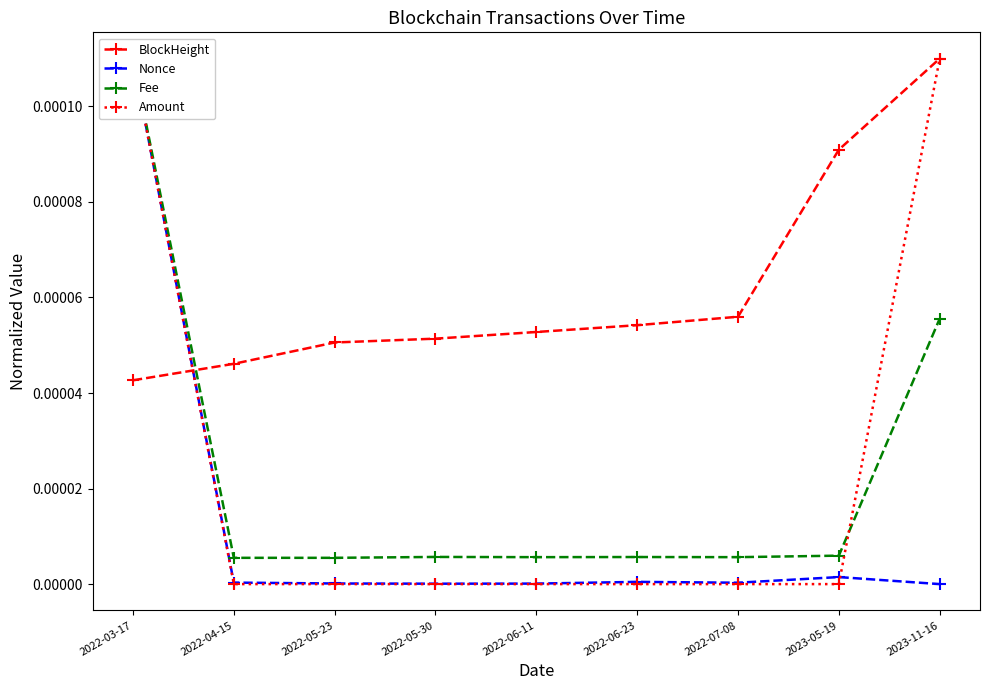

Reading right to left, what are all the values shown in this chart?

BlockHeight: 2023-11-16=0.0	2023-05-19=0.0	2022-07-08=0.0	2022-06-23=0.0	2022-06-11=0.0	2022-05-30=0.0	2022-05-23=0.0	2022-04-15=0.0	2022-03-17=0.0
Nonce: 2023-11-16=0.0	2023-05-19=0.0	2022-07-08=0.0	2022-06-23=0.0	2022-06-11=0.0	2022-05-30=0.0	2022-05-23=0.0	2022-04-15=0.0	2022-03-17=0.0
Fee: 2023-11-16=0.0	2023-05-19=0.0	2022-07-08=0.0	2022-06-23=0.0	2022-06-11=0.0	2022-05-30=0.0	2022-05-23=0.0	2022-04-15=0.0	2022-03-17=0.0
Amount: 2023-11-16=0.0	2023-05-19=0.0	2022-07-08=0.0	2022-06-23=0.0	2022-06-11=0.0	2022-05-30=0.0	2022-05-23=0.0	2022-04-15=0.0	2022-03-17=0.0